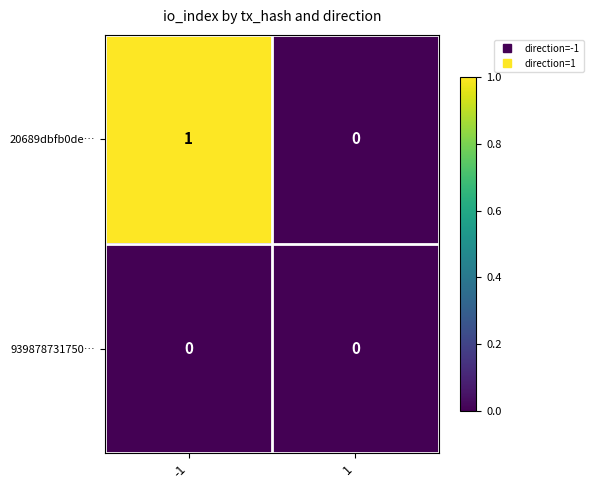

Is it true that 20689dbfb0de… equals 2 at -1?

False